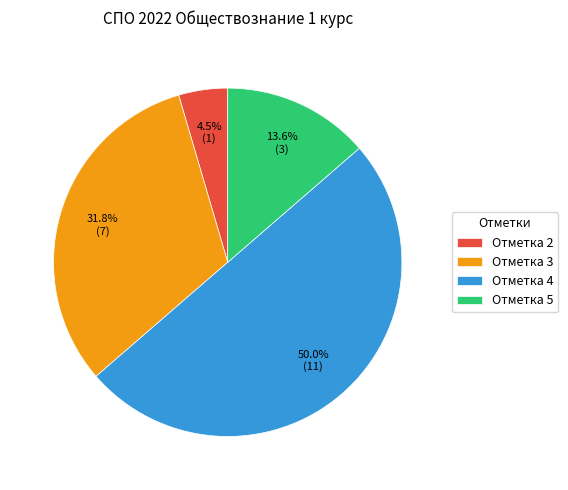

How many slices are in this pie chart?

4